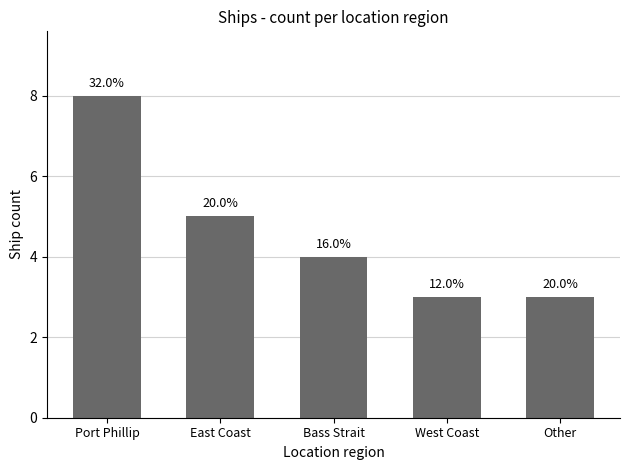

Reading left to right, extract all data points from this chart.

Port Phillip=8	East Coast=5	Bass Strait=4	West Coast=3	Other=3